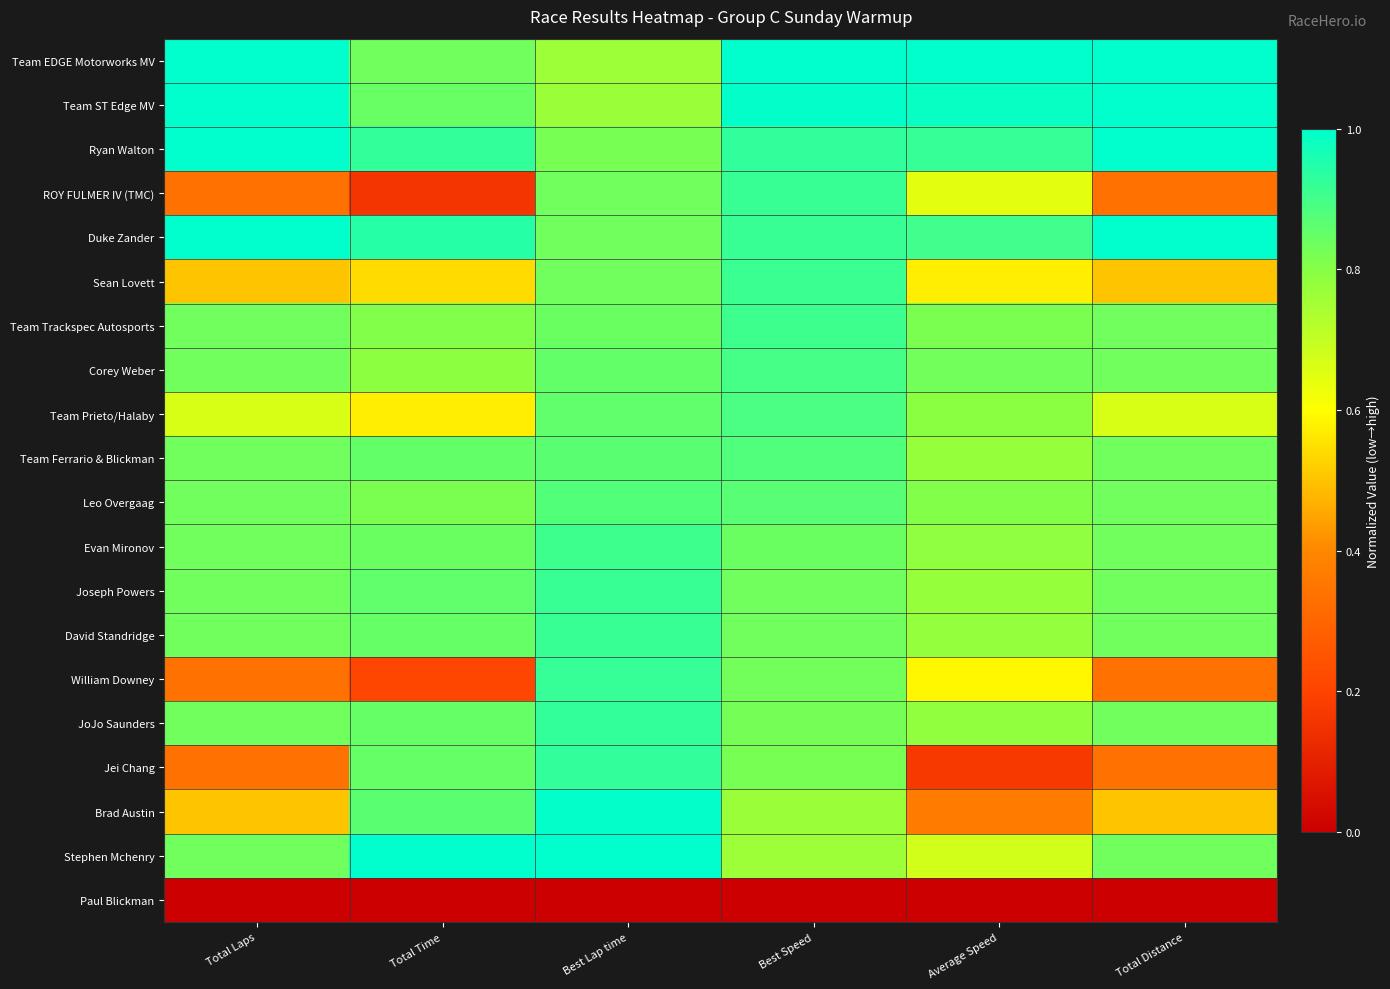

What is the total value across all series at Total Time?

14.4